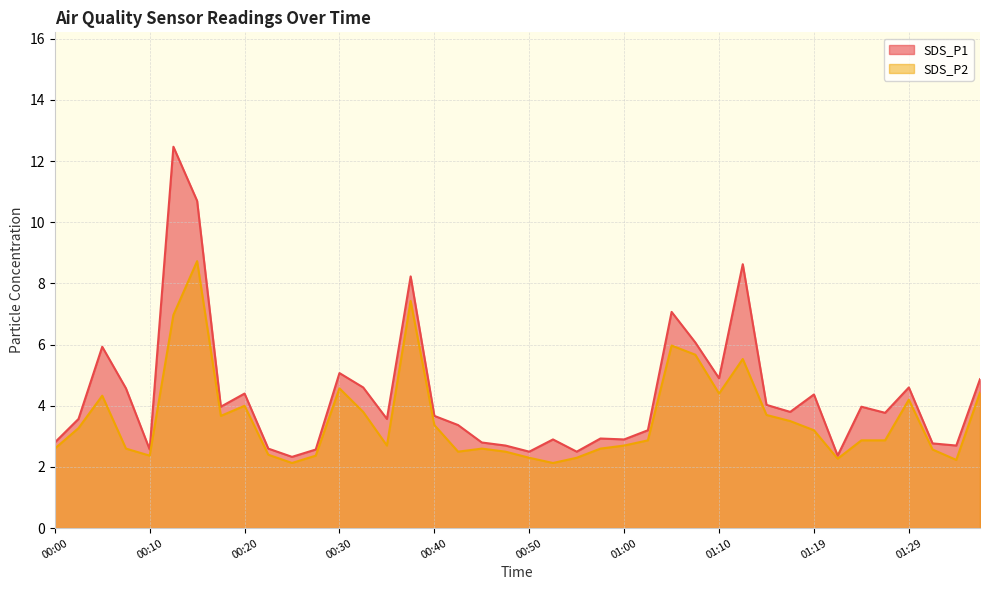

Which series has the largest total across all categories?

SDS_P1